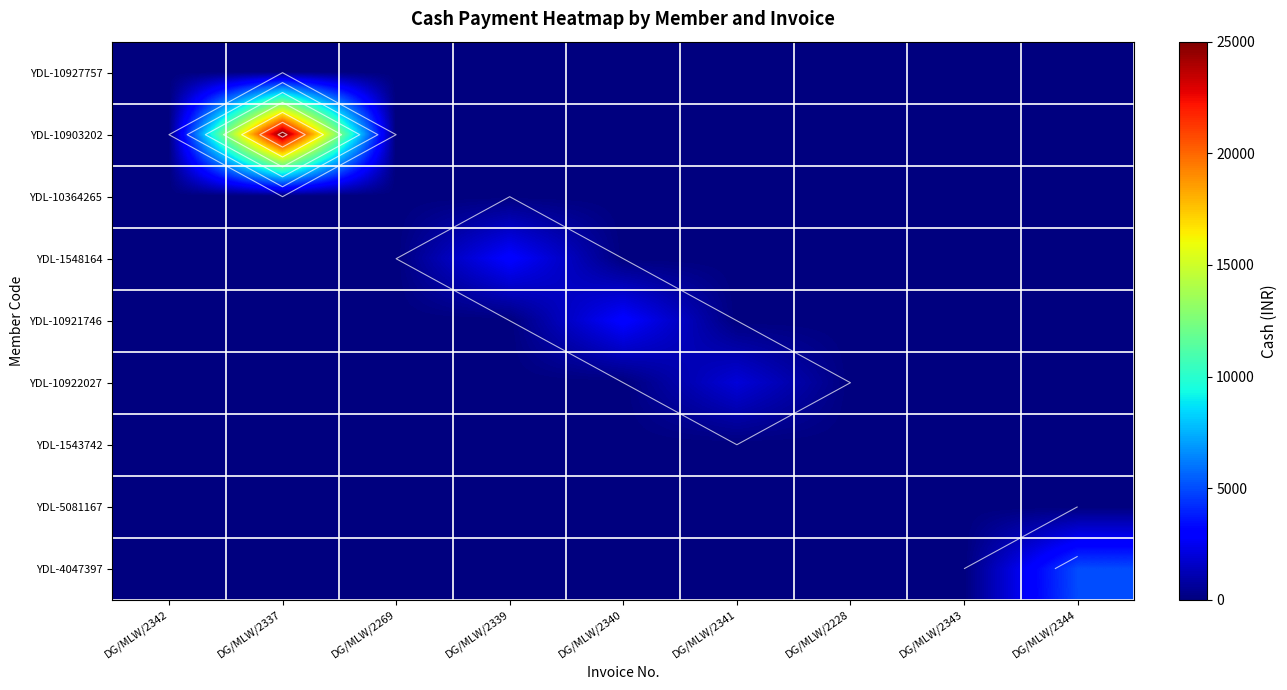

What is the sum of all YDL-1548164 values?

3000